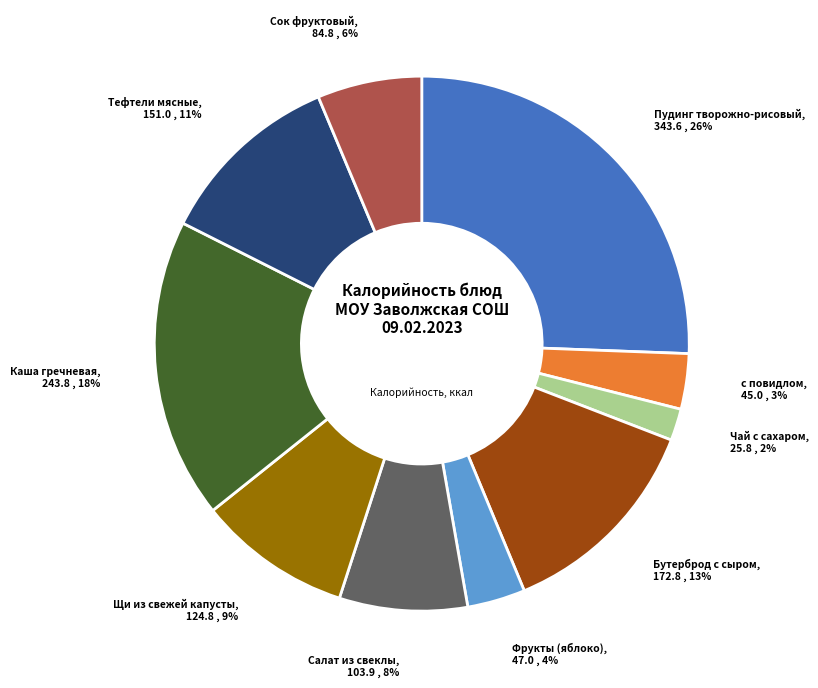

To the nearest percent, what is the difference between the largest and smallest slice percentages?

24%